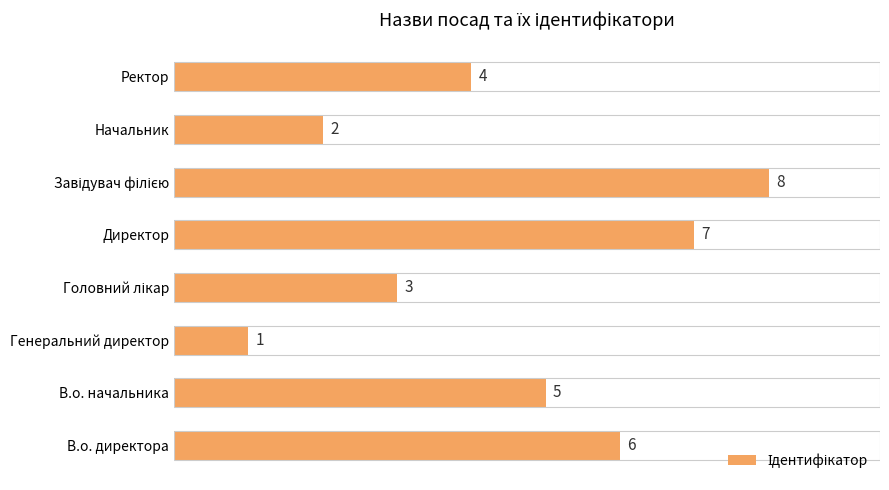

The value at В.о. начальника is 5. True or false?

True